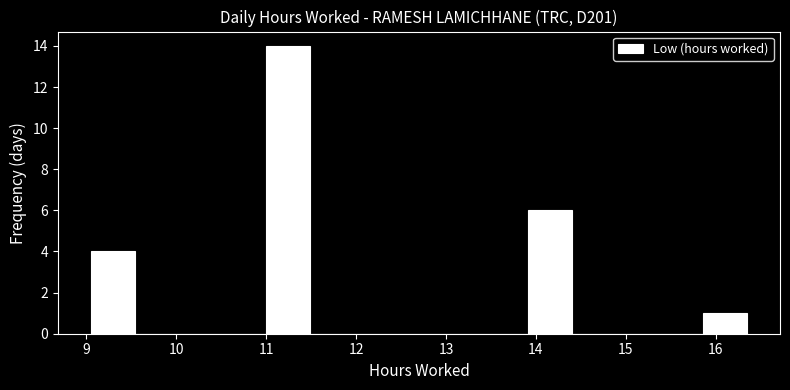

Reading left to right, transcribe this chart: for each bar, give the range it covers on the x-axis and its height. Neither the bar edges nor the heights are printed on the chart, so give them approximately, as read against the axes.

9.1 to 9.5: 4
9.5 to 10.0: 0
10.0 to 10.5: 0
10.5 to 11.0: 0
11.0 to 11.5: 14
11.5 to 12.0: 0
12.0 to 12.5: 0
12.5 to 12.9: 0
12.9 to 13.4: 0
13.4 to 13.9: 0
13.9 to 14.4: 6
14.4 to 14.9: 0
14.9 to 15.4: 0
15.4 to 15.9: 0
15.9 to 16.4: 1